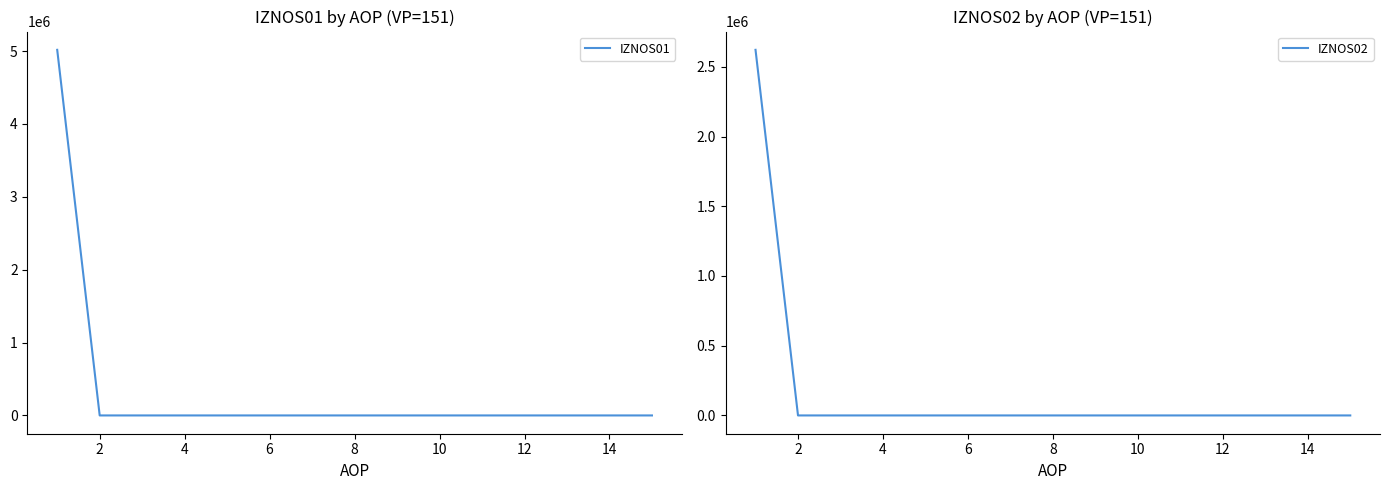

Which series has the largest range (max minus min)?

IZNOS01